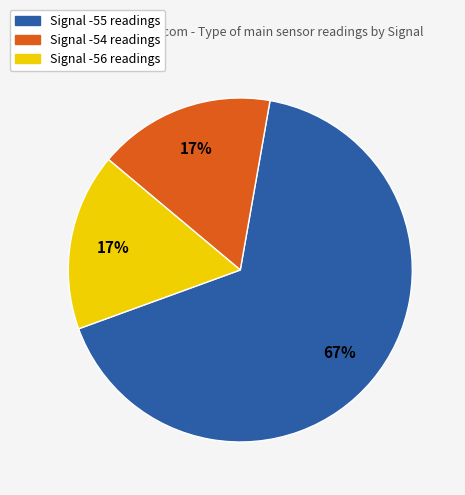

How many segments does this pie chart have?

3